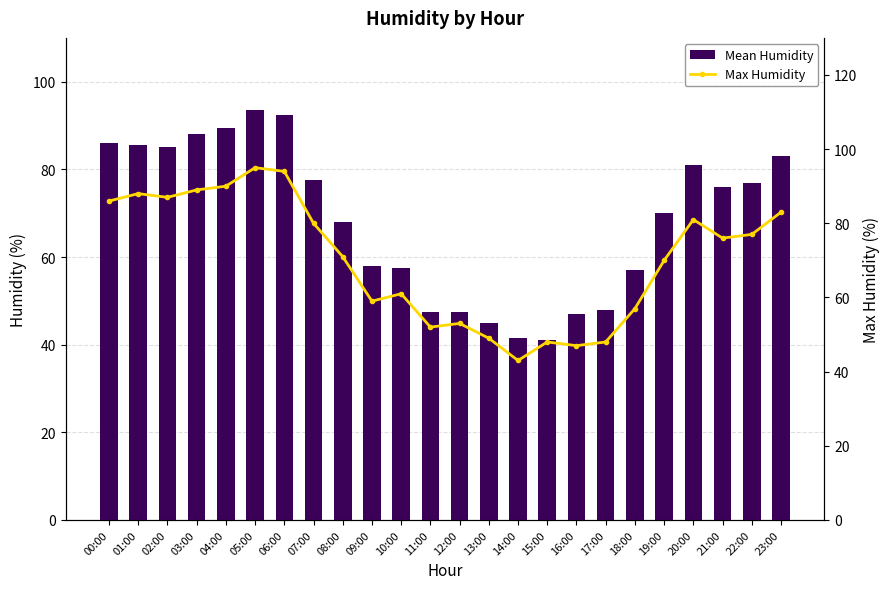

What is the lowest value of the Mean Humidity series?

41.0